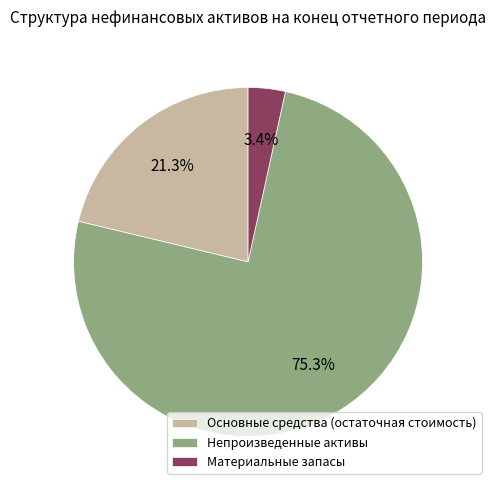

Rank the categories by value from highest to lowest.

Непроизведенные активы, Основные средства (остаточная стоимость), Материальные запасы